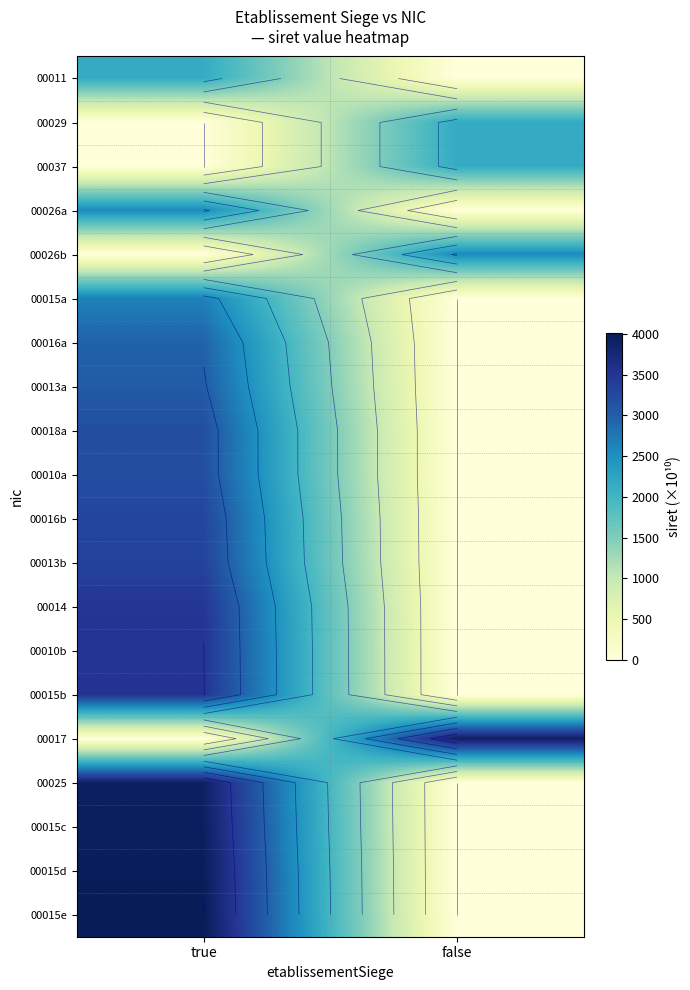

True or false: 00014 has a value of 0.0 at false.

True